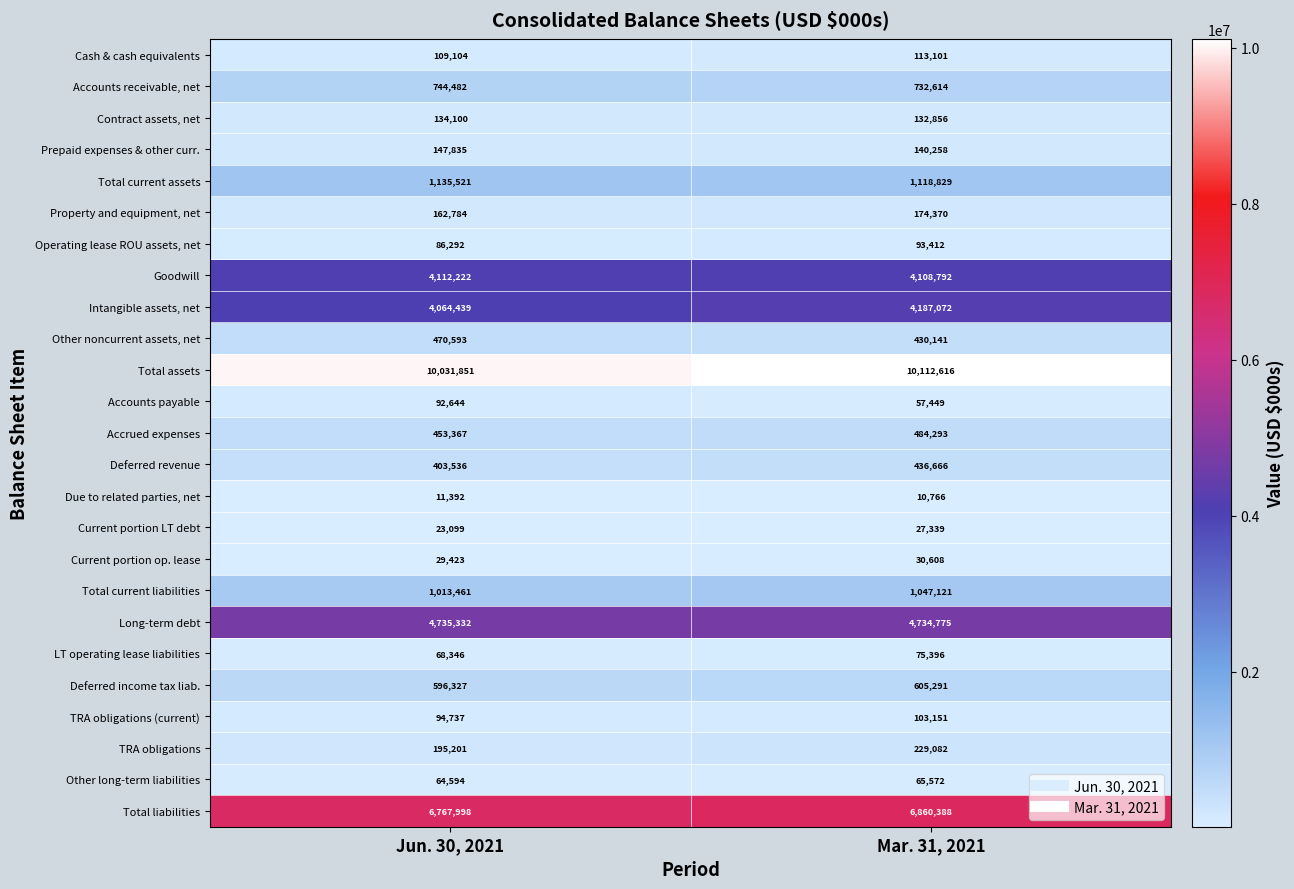

What is the smallest value displayed?

10766